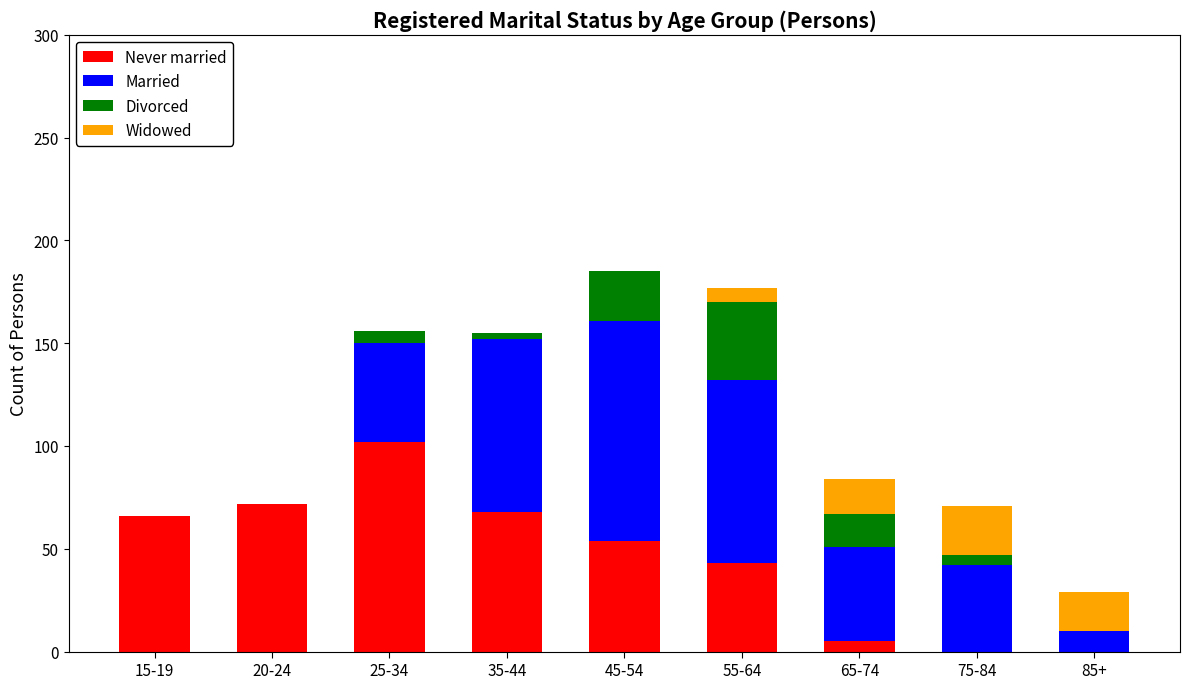

What is the maximum value for Never married?

102